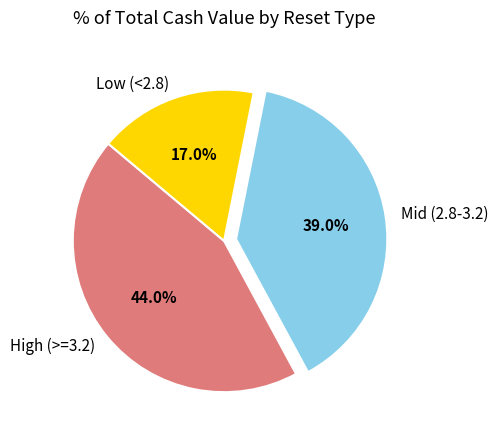

How many segments does this pie chart have?

3